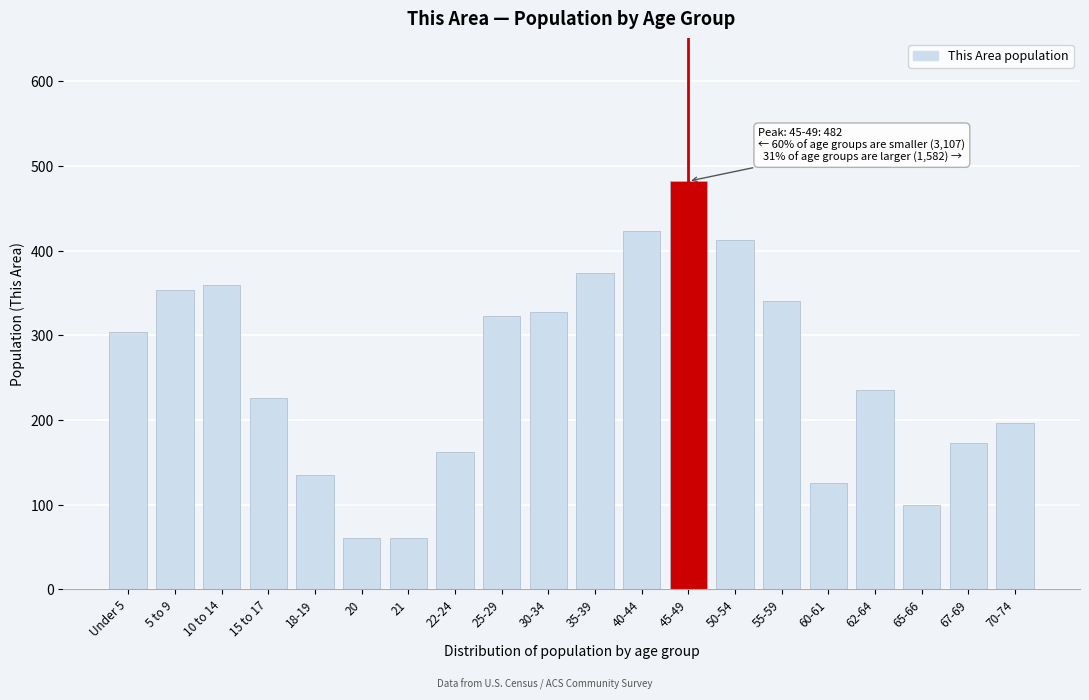

Reading left to right, extract all data points from this chart.

304	353	359	226	135	60	60	162	323	328	374	423	482	412	340	126	235	100	173	196